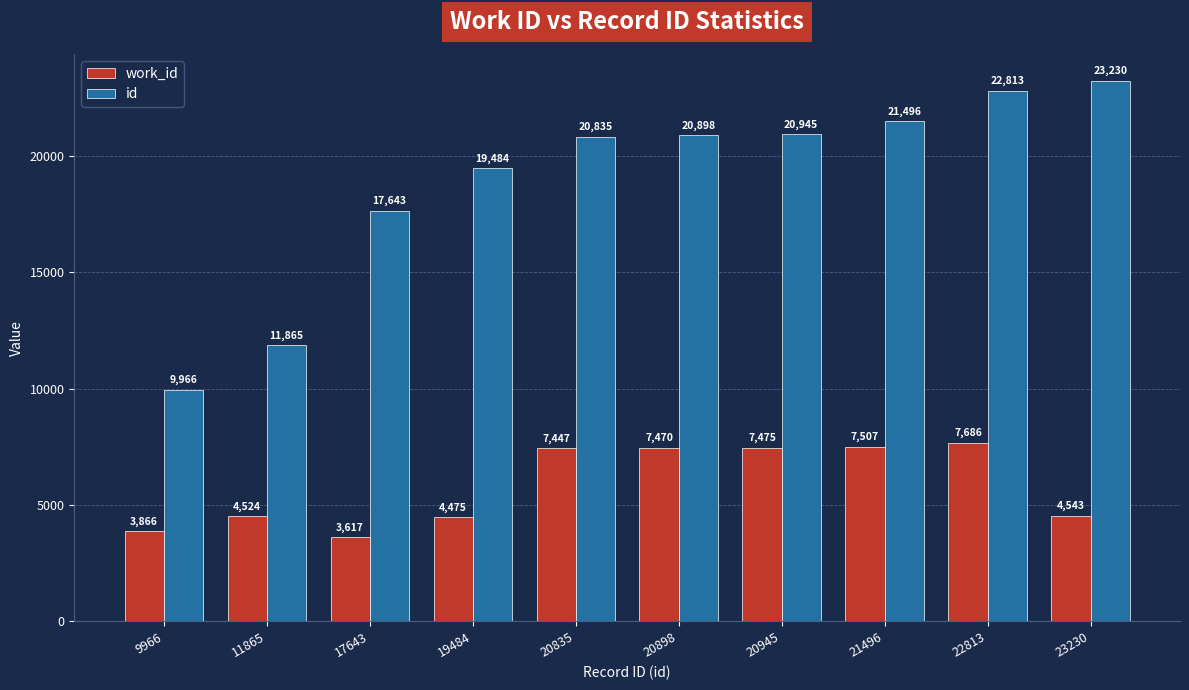

At which label is id closest to 16598?

17643